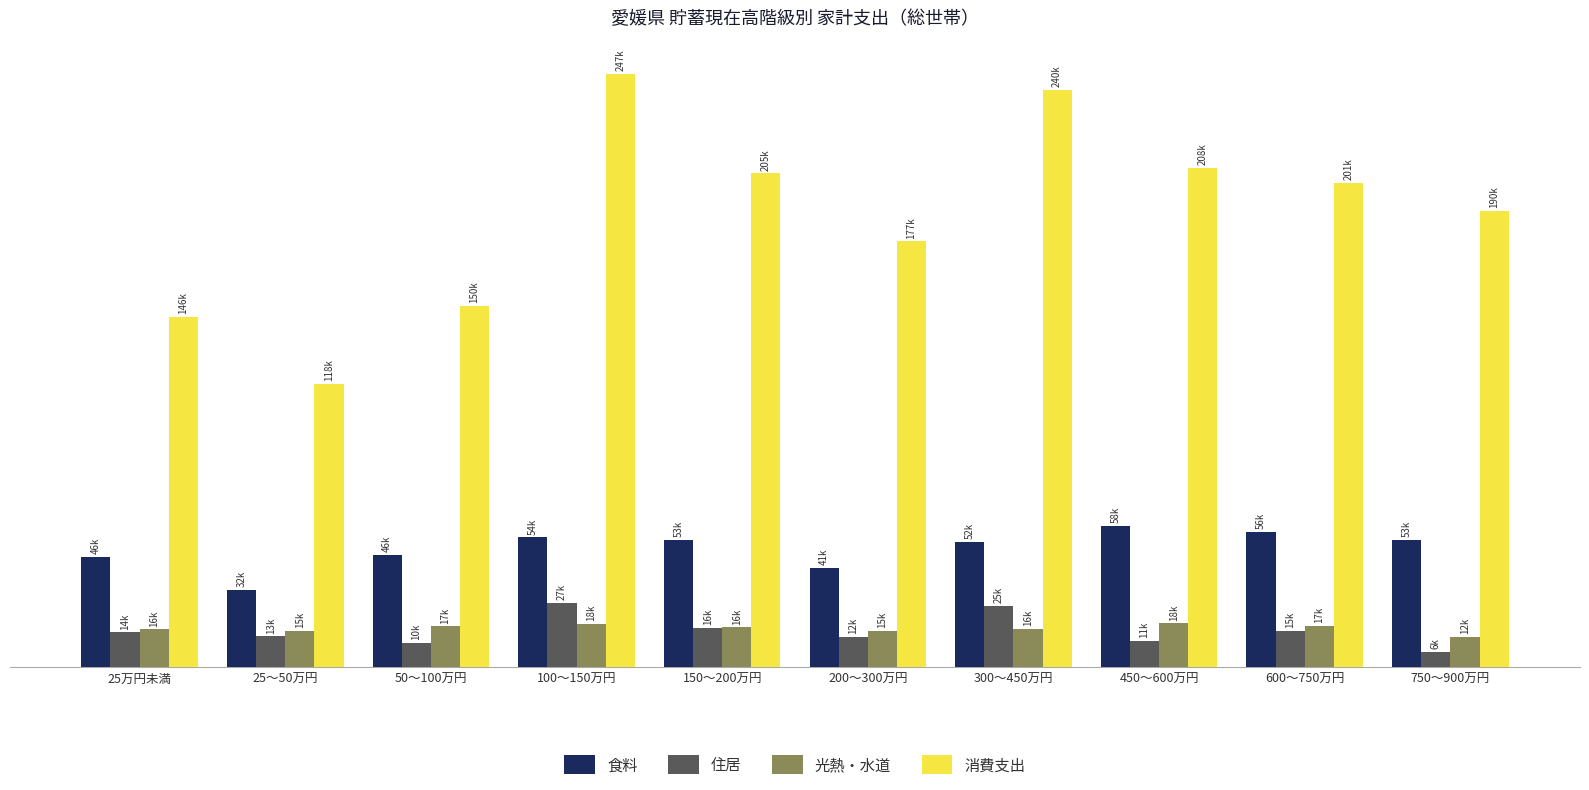

What is the spread (max minus min) of values at 150～200万円?

189059